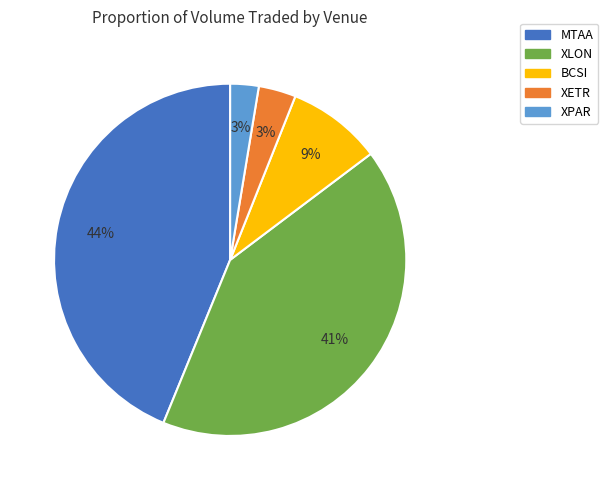

How many segments does this pie chart have?

5